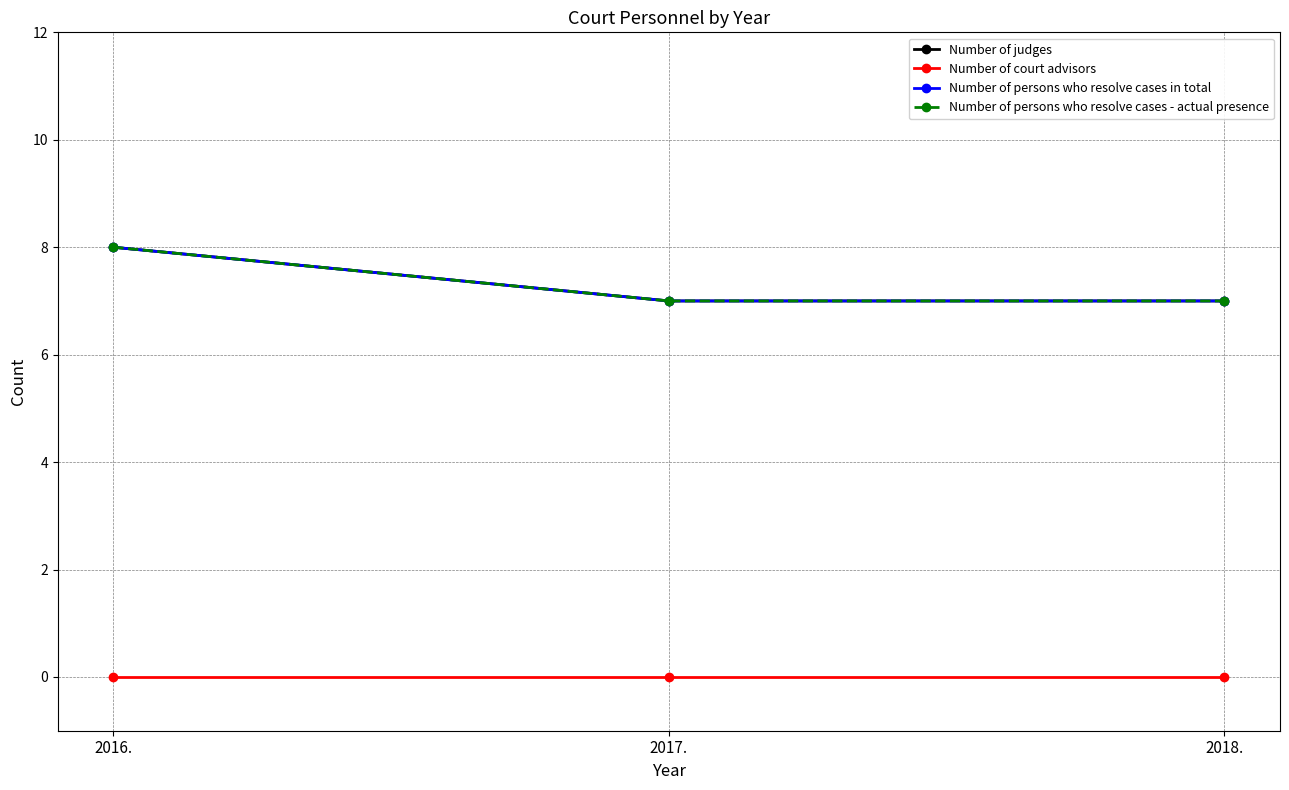

Reading right to left, what are all the values shown in this chart?

Number of judges: 2018.=7	2017.=7	2016.=8
Number of court advisors: 2018.=0	2017.=0	2016.=0
Number of persons who resolve cases in total: 2018.=7	2017.=7	2016.=8
Number of persons who resolve cases - actual presence: 2018.=7	2017.=7	2016.=8